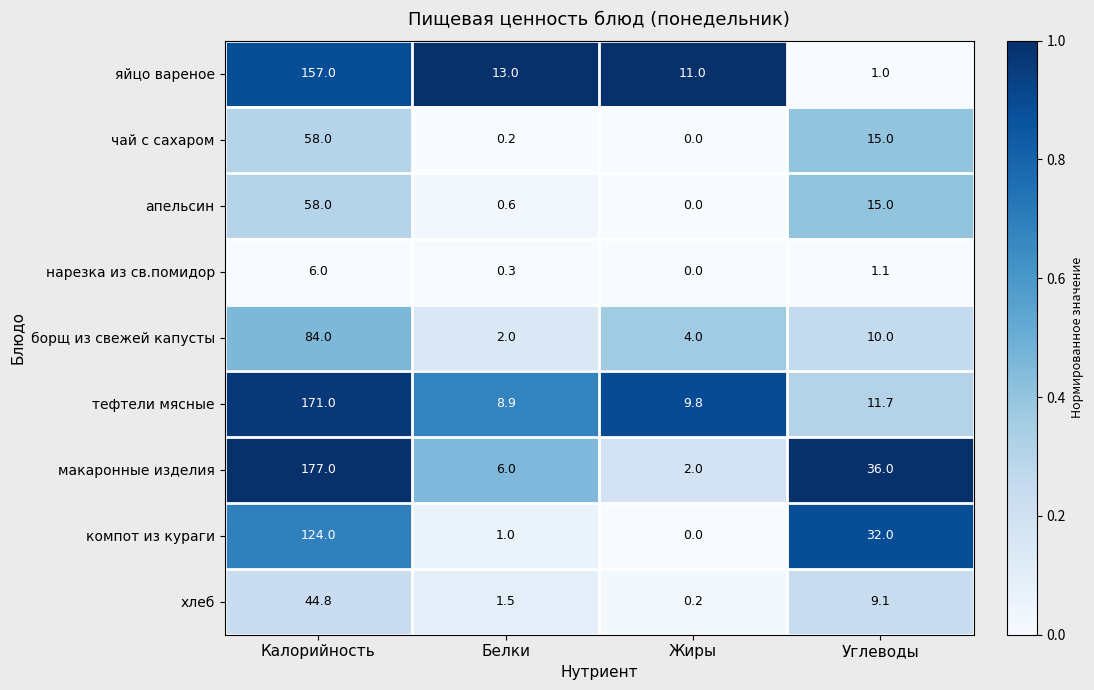

At which category is the sum across all series the highest?

Калорийность